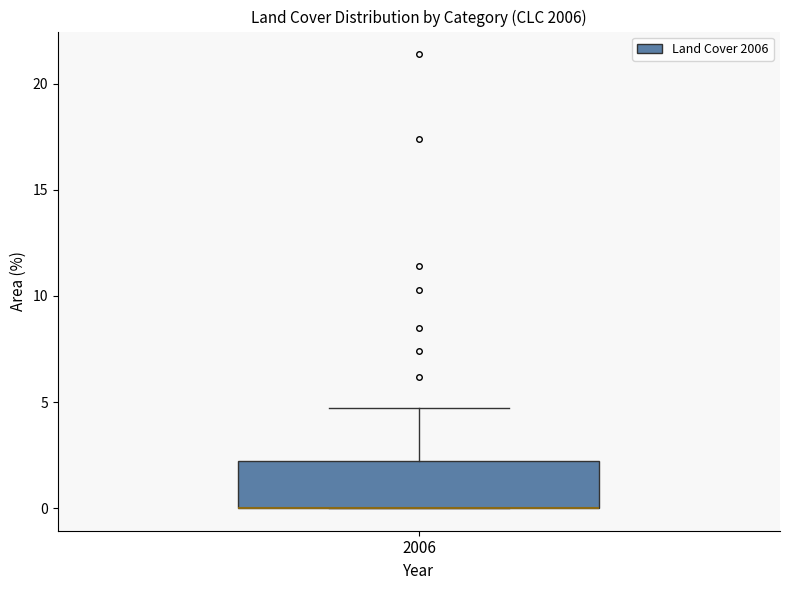

Transcribe this box plot: give where the median line is, the range the box spans, and where the two whiskers end, as read against the y-axis. The values are not printed on the chart, so give them approximately, as read against the axis.

median 0.0 (drawn on the box's lower edge), box 0.0 to 2.0, whiskers 0.0 to 4.5